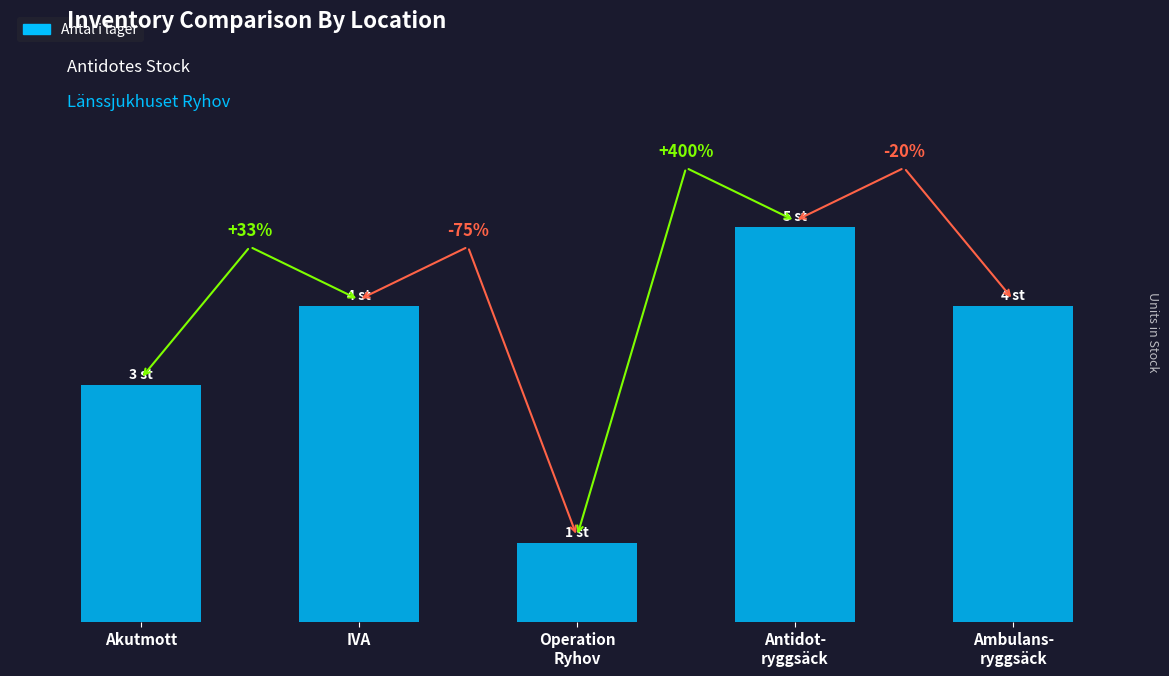

Are the bars horizontal?

No